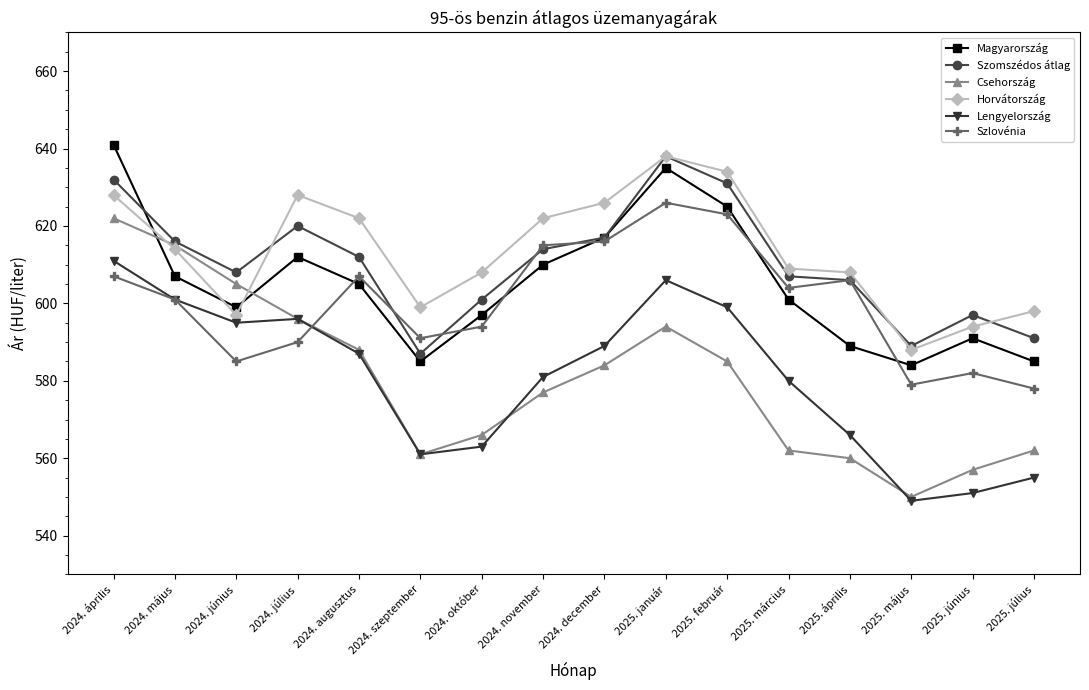

What position from the right is 2024. október?

10